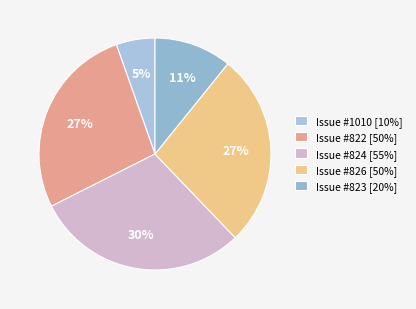

How many slices are in this pie chart?

5